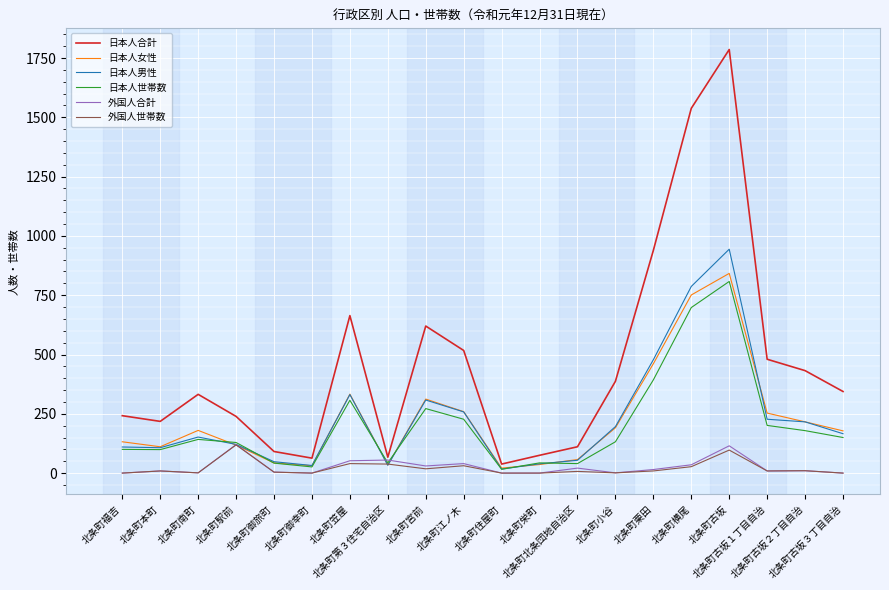

At which label does 日本人合計 first exceed 344?

北条町笠屋